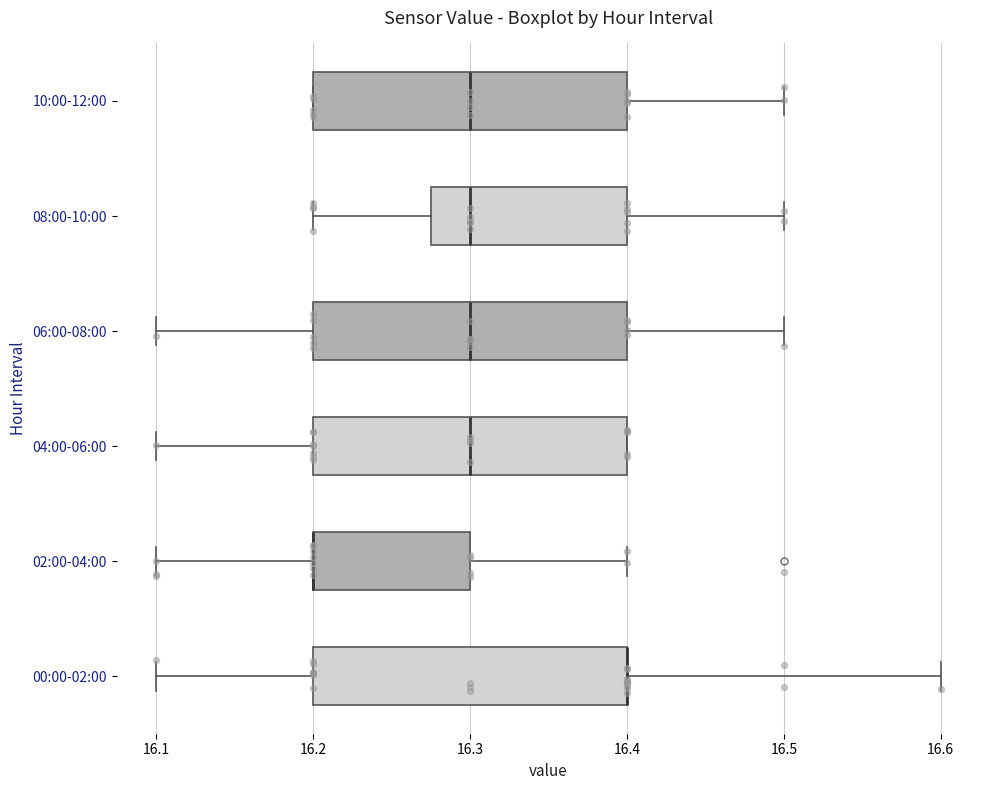

Reading bottom to top, read every box against the x-axis: the position of its median line, the range the box covers, and the ends of its whiskers. The values are not printed on the chart, so give them approximately, as read against the axis.

00:00-02:00: median 16.40 (drawn on the box's right edge), box 16.20 to 16.40, whiskers 16.10 to 16.60
02:00-04:00: median 16.20 (drawn on the box's left edge), box 16.20 to 16.30, whiskers 16.10 to 16.40
04:00-06:00: median 16.30, box 16.20 to 16.40, whiskers 16.10 to 16.40
06:00-08:00: median 16.30, box 16.20 to 16.40, whiskers 16.10 to 16.50
08:00-10:00: median 16.30, box 16.28 to 16.40, whiskers 16.20 to 16.50
10:00-12:00: median 16.30, box 16.20 to 16.40, whiskers 16.20 to 16.50